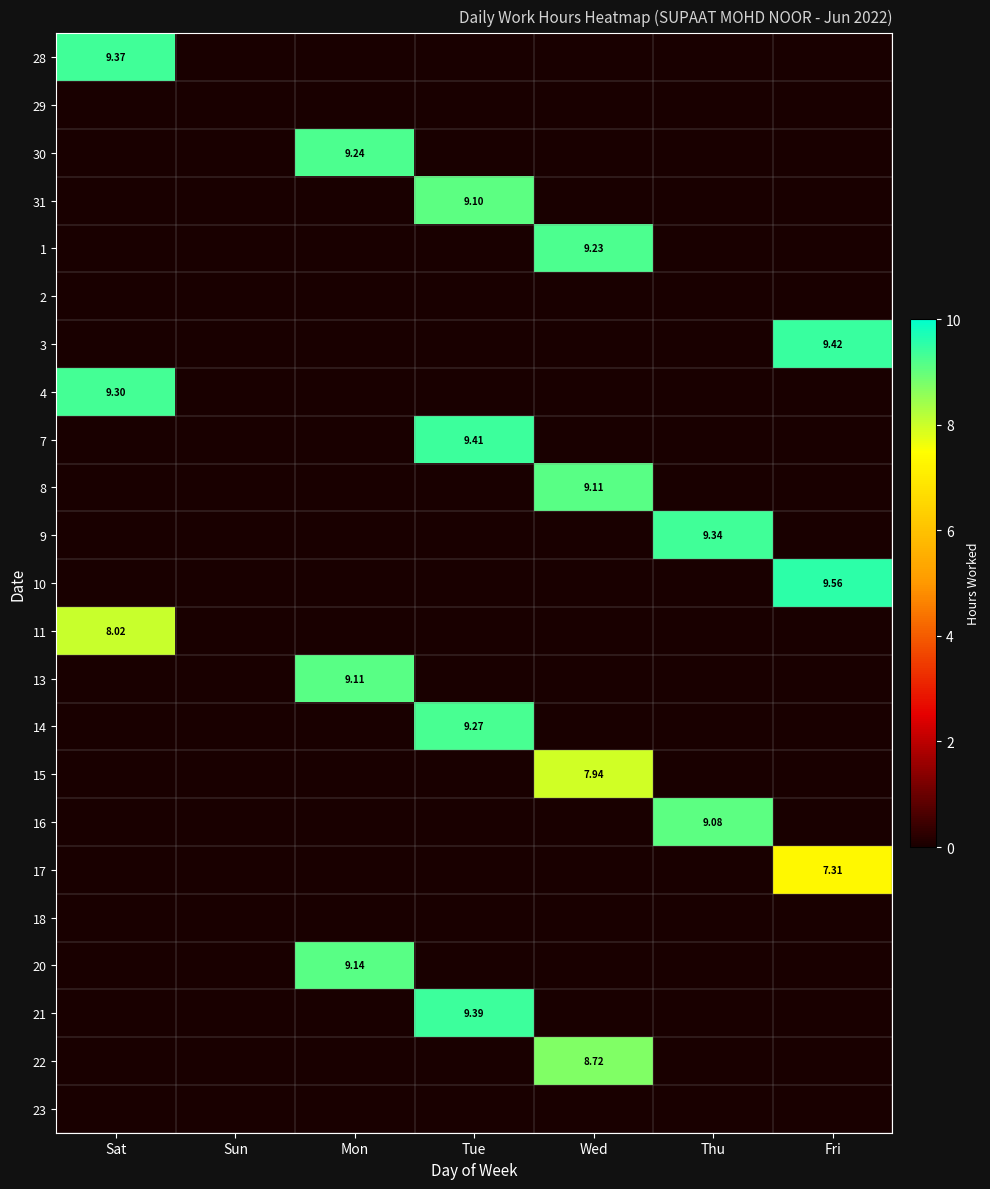

What is the total value across all series at Sat?

26.7